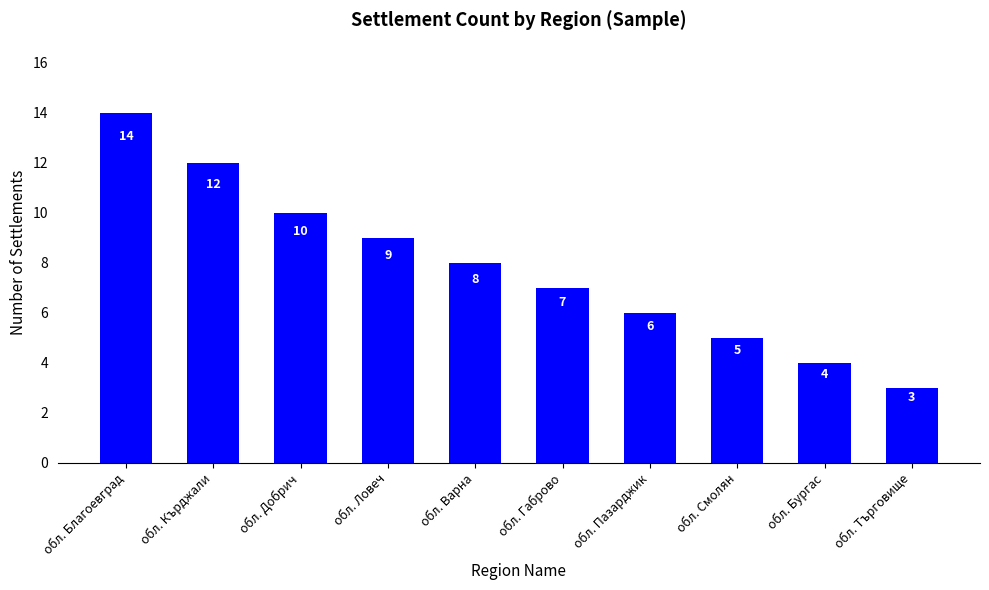

Reading left to right, extract all data points from this chart.

14	12	10	9	8	7	6	5	4	3